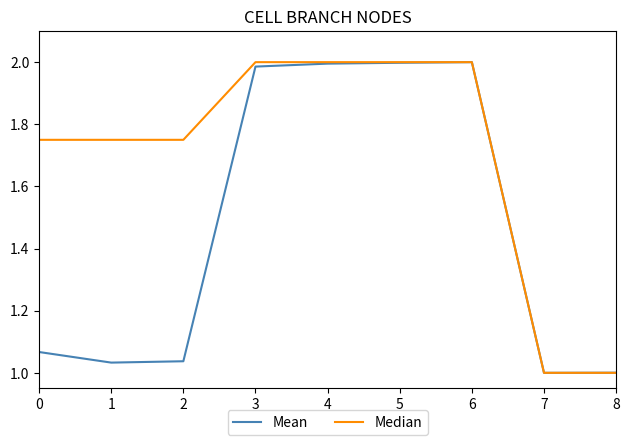

Is it true that Mean equals 1.3 at 8?

False